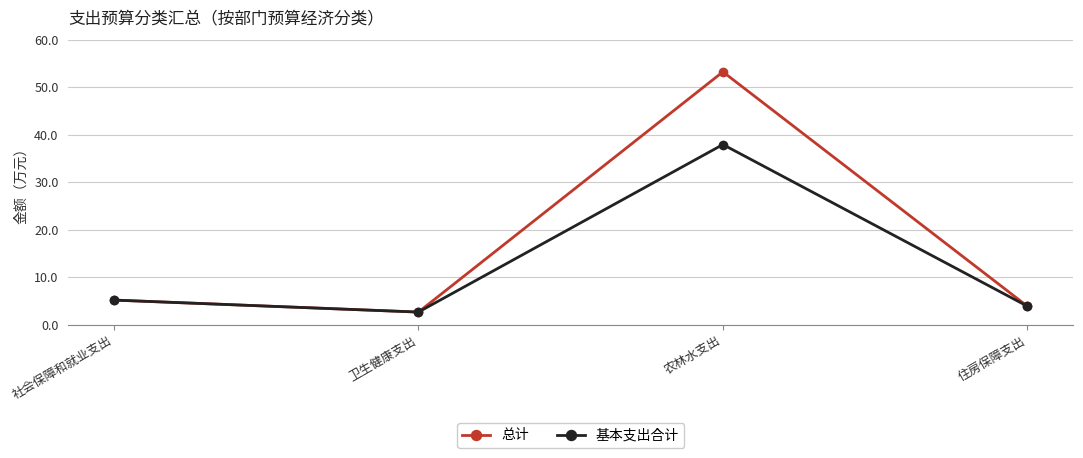

Is the value of 总计 at 住房保障支出 greater than the value of 基本支出合计 at 农林水支出?

No